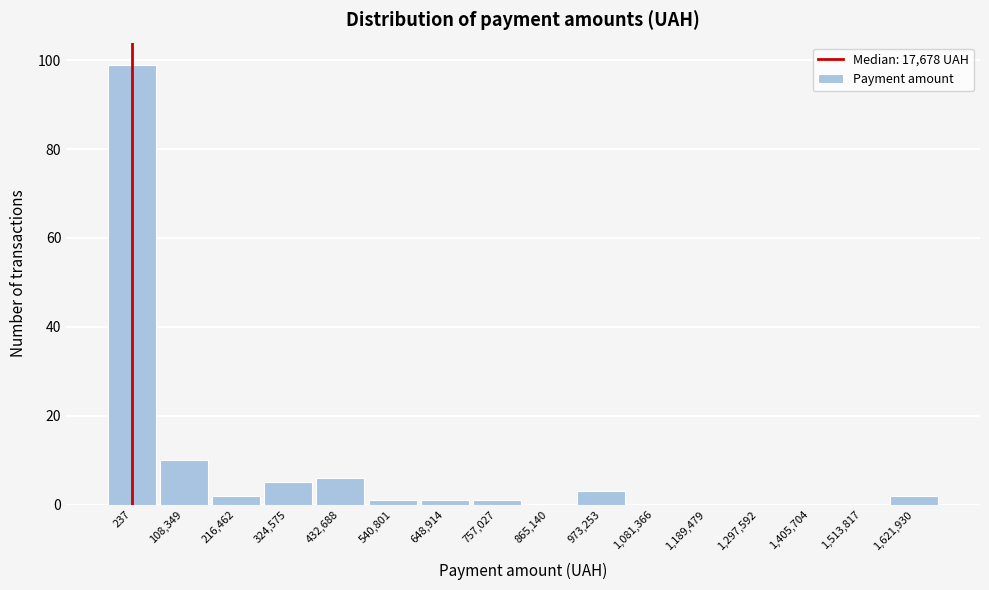

Reading left to right, list all the values displayed in this chart.

237=99	108,349=10	216,462=2	324,575=5	432,688=6	540,801=1	648,914=1	757,027=1	865,140=0	973,253=3	1,081,366=0	1,189,479=0	1,297,592=0	1,405,704=0	1,513,817=0	1,621,930=2